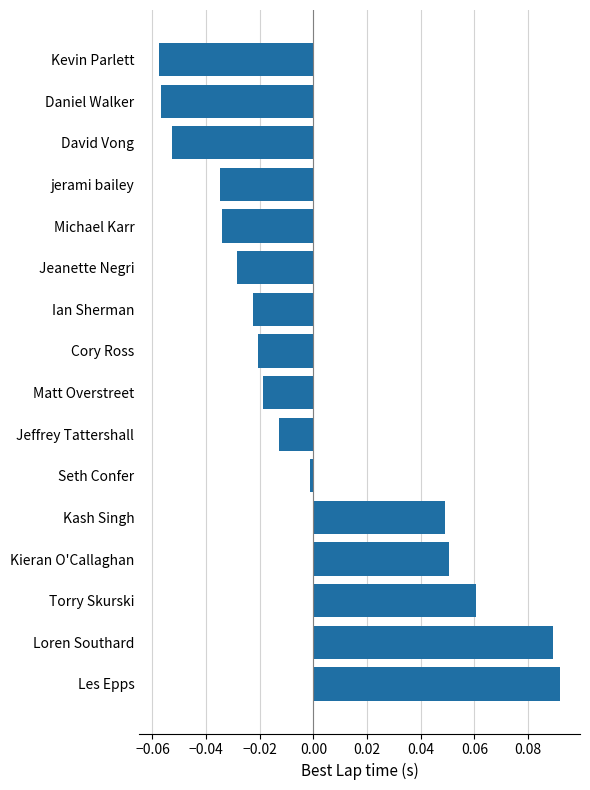

The value at Seth Confer is -0.0. True or false?

True